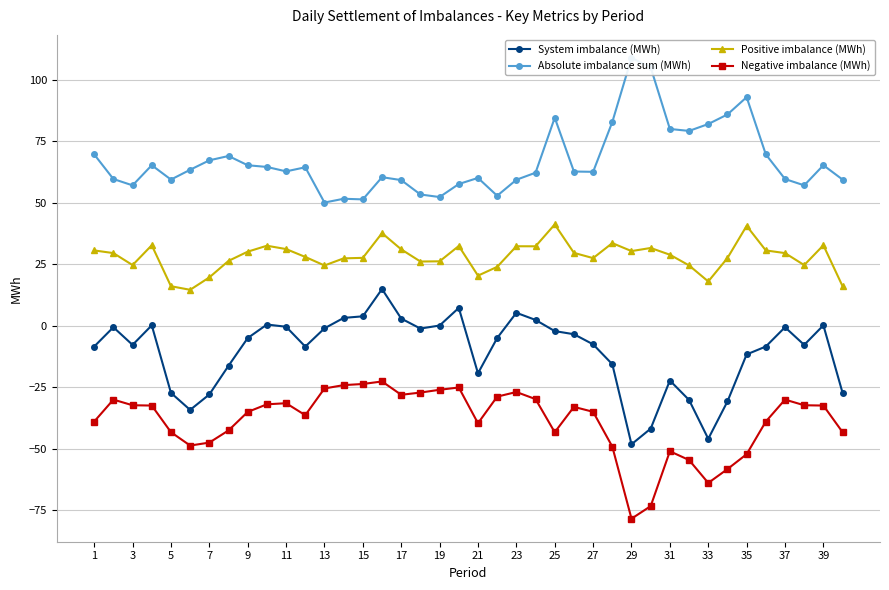

How many data points in Positive imbalance (MWh) are above 29?

20